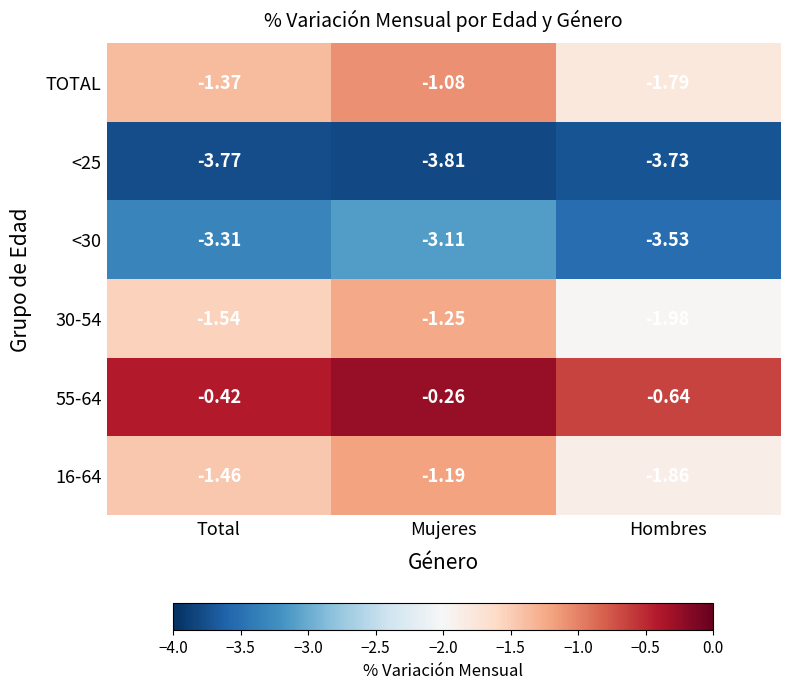

At which label does 55-64 reach its peak?

Mujeres